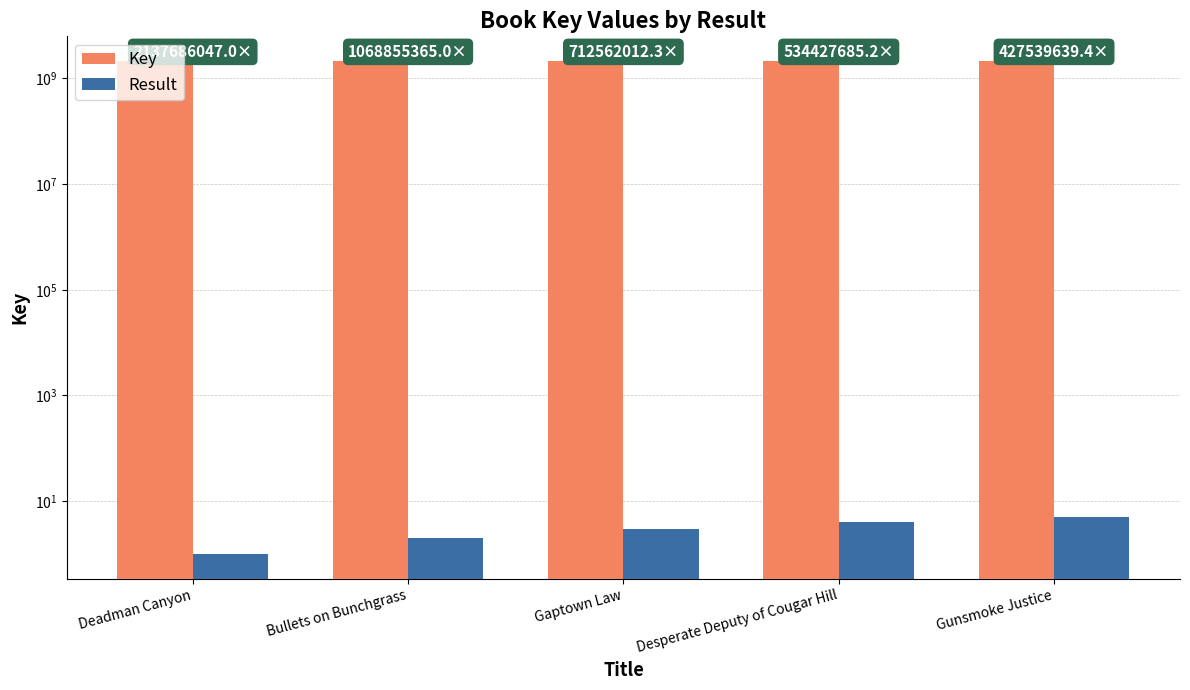

Reading left to right, what are all the values shown in this chart?

Key: 2137686047	2137710730	2137686037	2137710741	2137698197
Result: 1	2	3	4	5